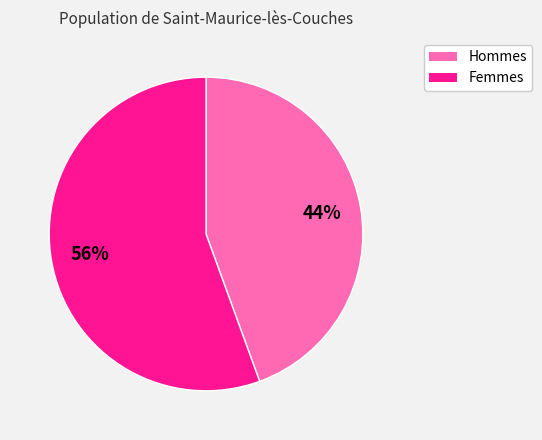

To the nearest percent, what is the average slice percentage?

50%